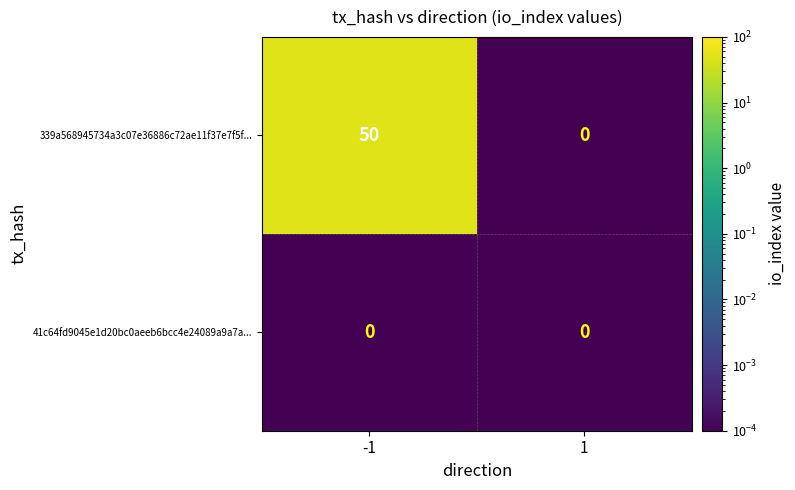

Rank the series by their maximum value, from lowest to highest.

41c64fd9045e1d20bc0aeeb6bcc4e24089a9a7a..., 339a568945734a3c07e36886c72ae11f37e7f5f...